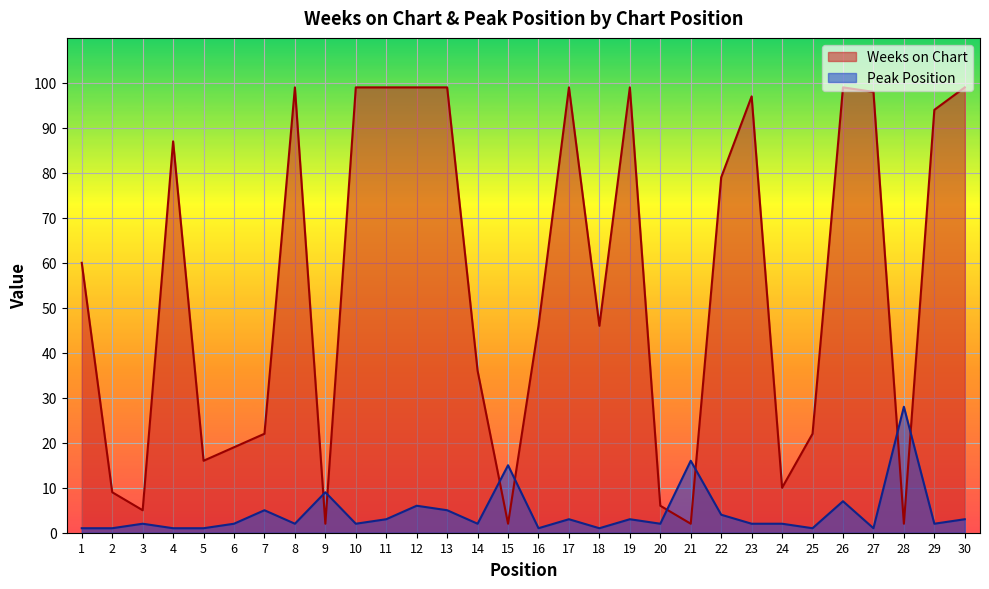

At how many categories does at least one series exceed 93?

12